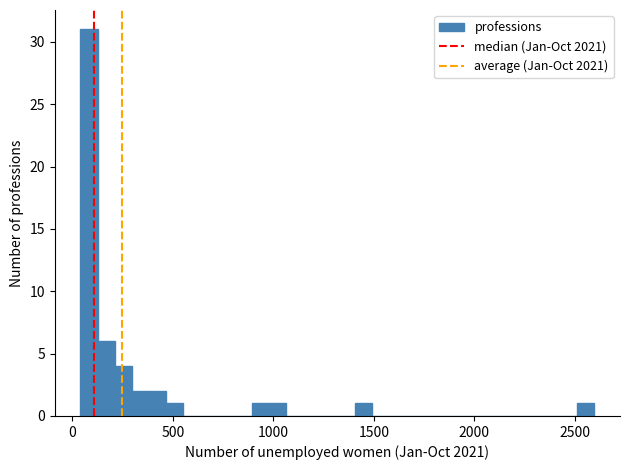

Read against the x-axis, roughly where is the centre of the tallest bar?

100